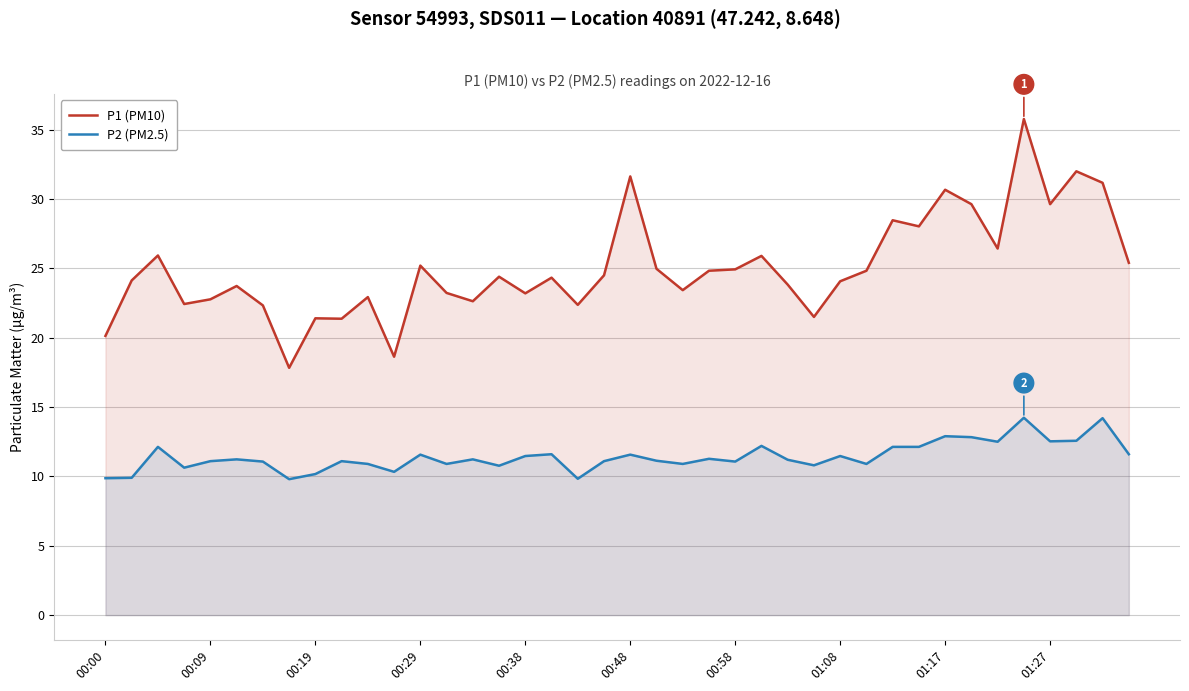

At which category is the sum across all series the highest?

35